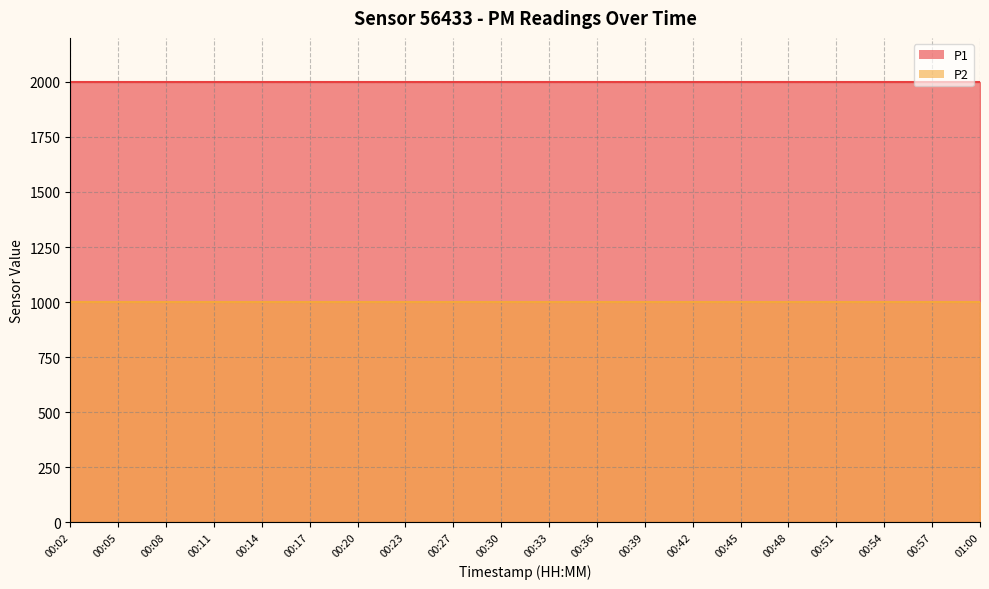

True or false: P2 has a value of 1689.9 at 00:48.

False